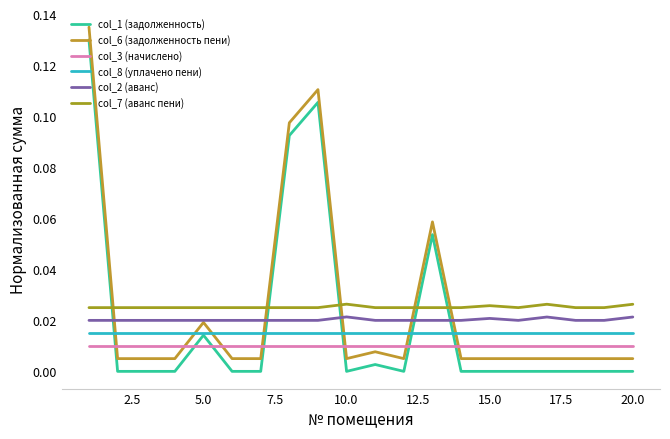

How many lines are shown in the chart?

6